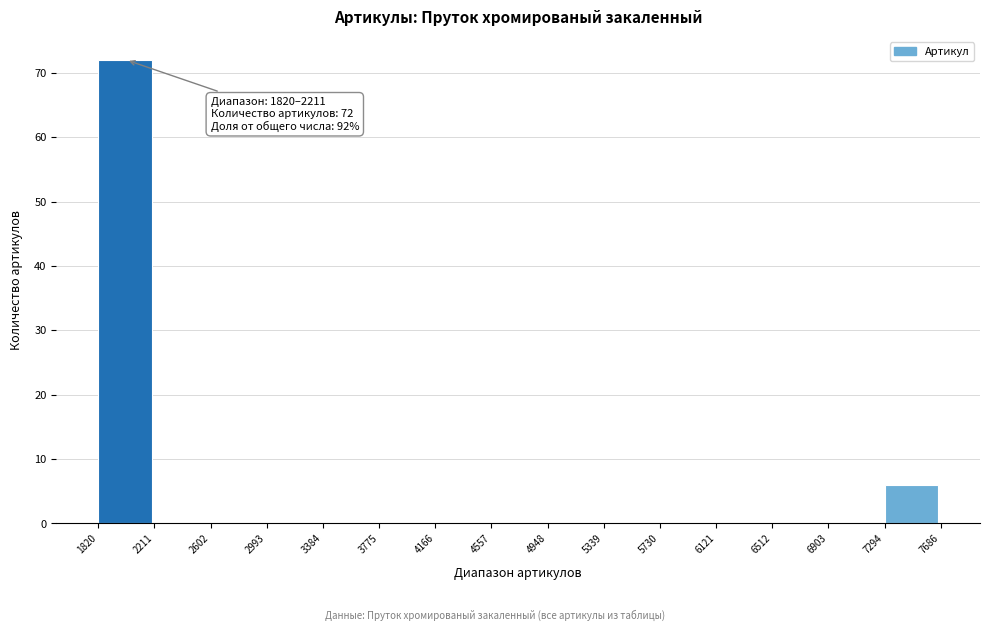

Over which range of the x-axis is the bar tallest?

1820 to 2211